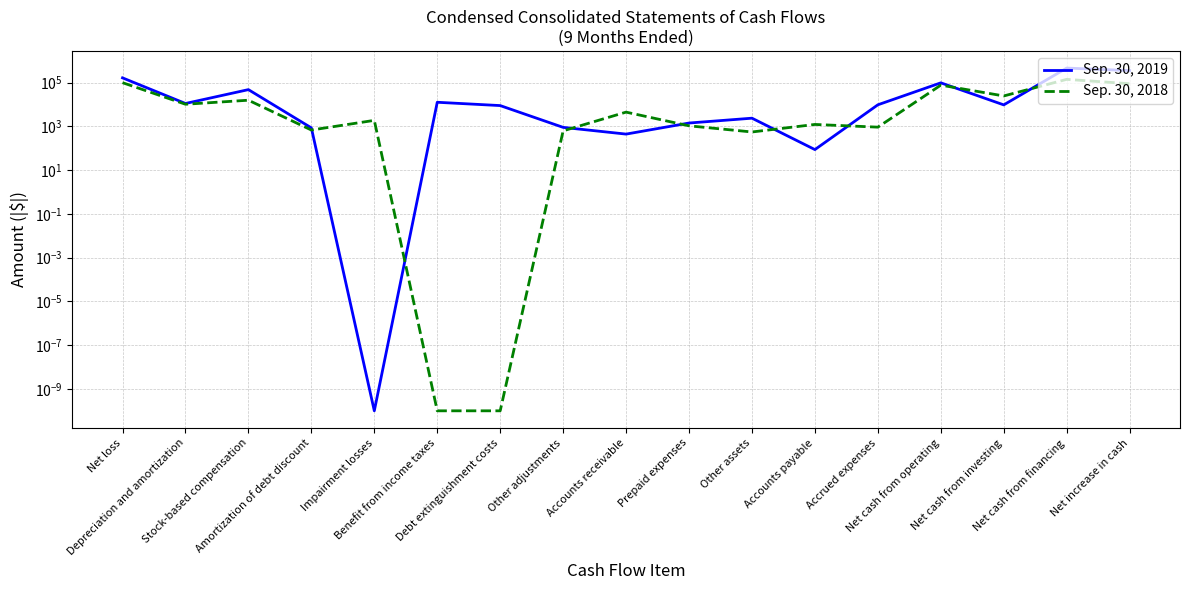

List the series in order of their peak value, highest first.

Sep. 30, 2019, Sep. 30, 2018